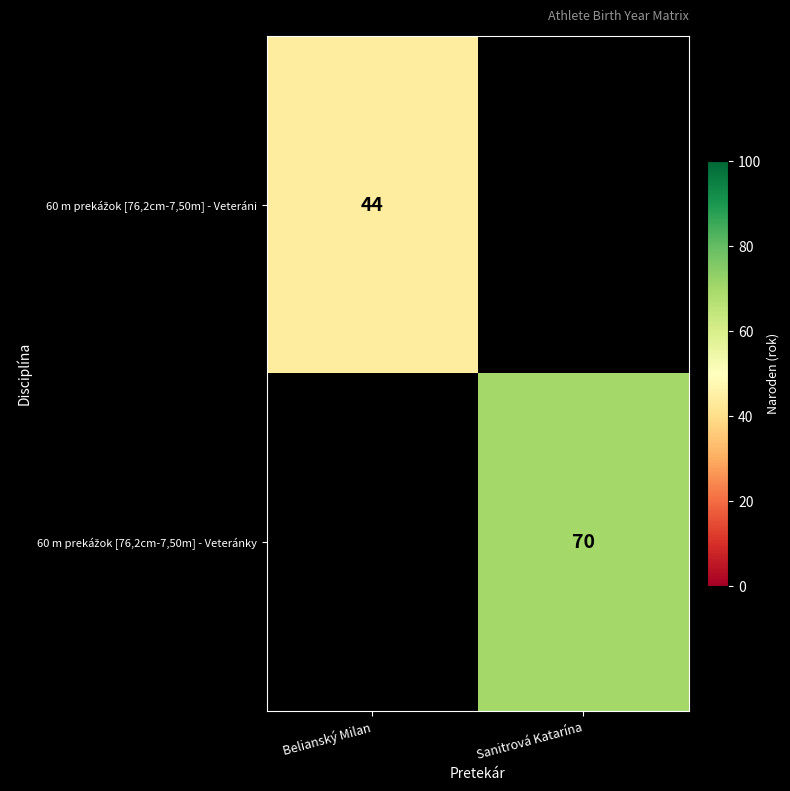

At how many categories does at least one series exceed 52?

1